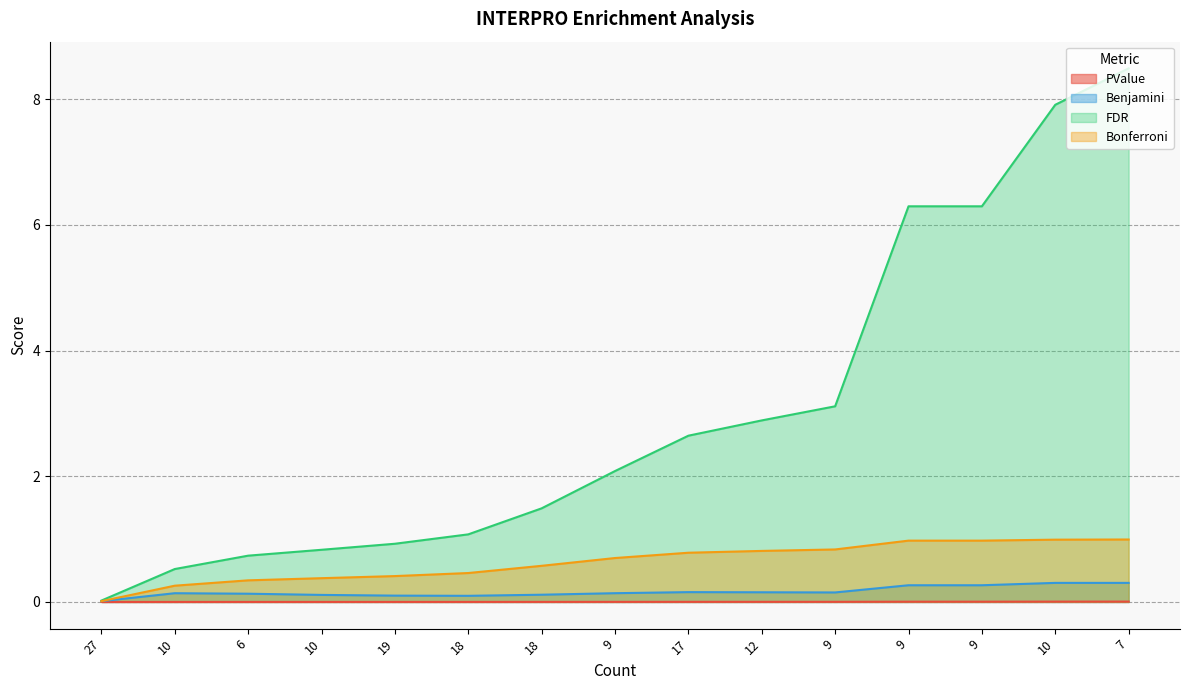

Count the number of data series in this chart.

4